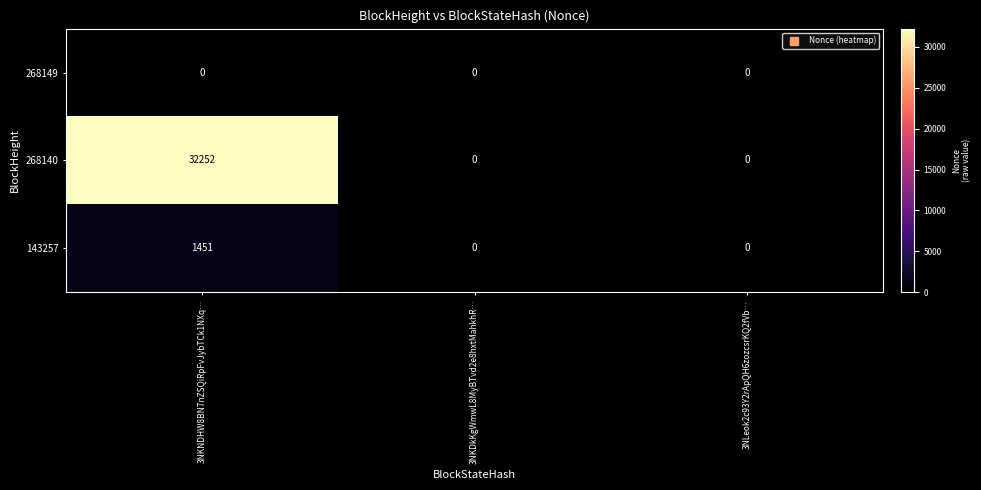

What is the sum of the 143257 values at 3NKNDHW8BN7nZSQiRpFvJybTCk1NXq… and 3NKDkKgWmwL8MyBTvd2e8hxtMahkhR…?

1451